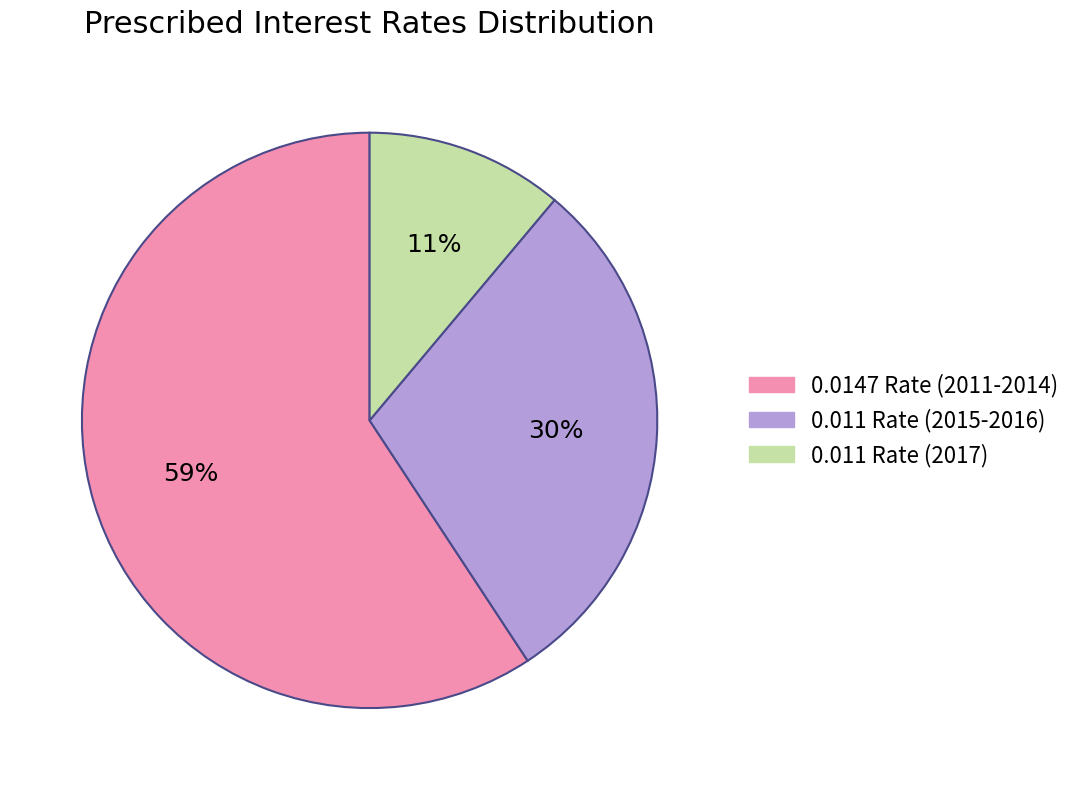

To the nearest percent, what is the difference between the largest and smallest slice percentages?

48%